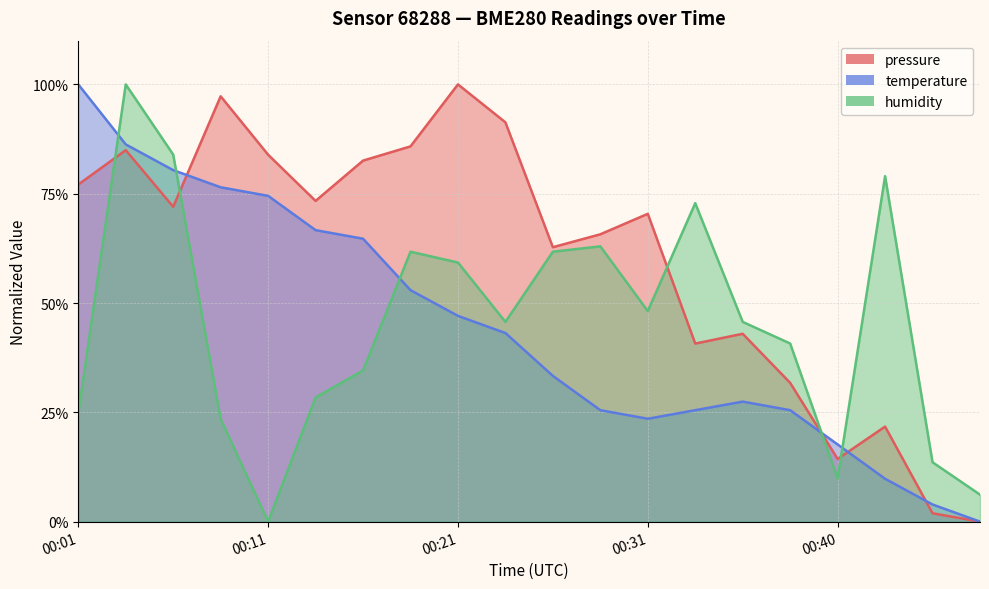

How many intersections are there between pressure and humidity?

5